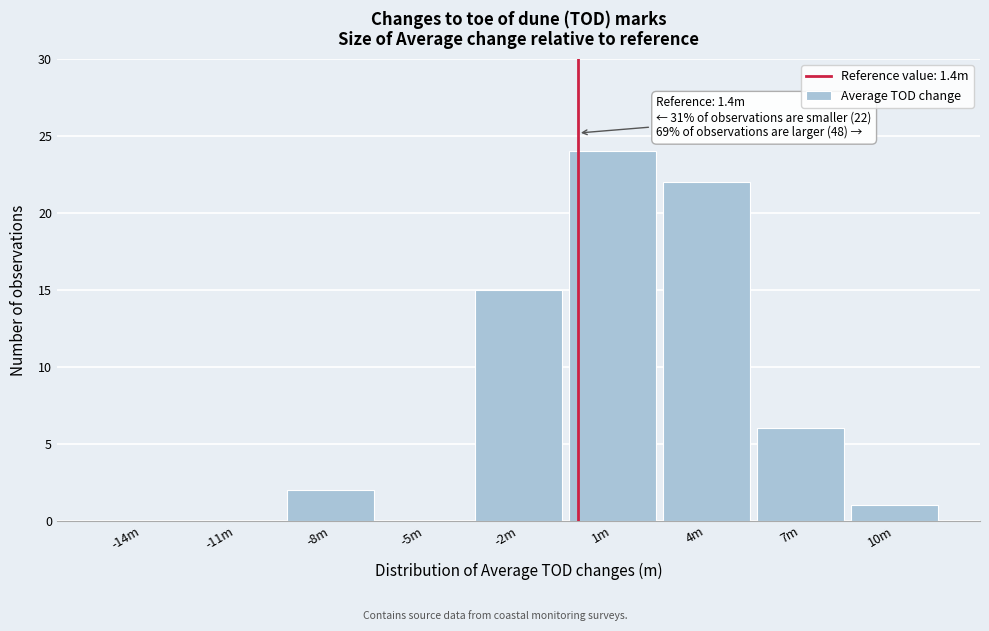

Reading left to right, what are all the values shown in this chart?

-14m=0	-11m=0	-8m=2	-5m=0	-2m=15	1m=24	4m=22	7m=6	10m=1